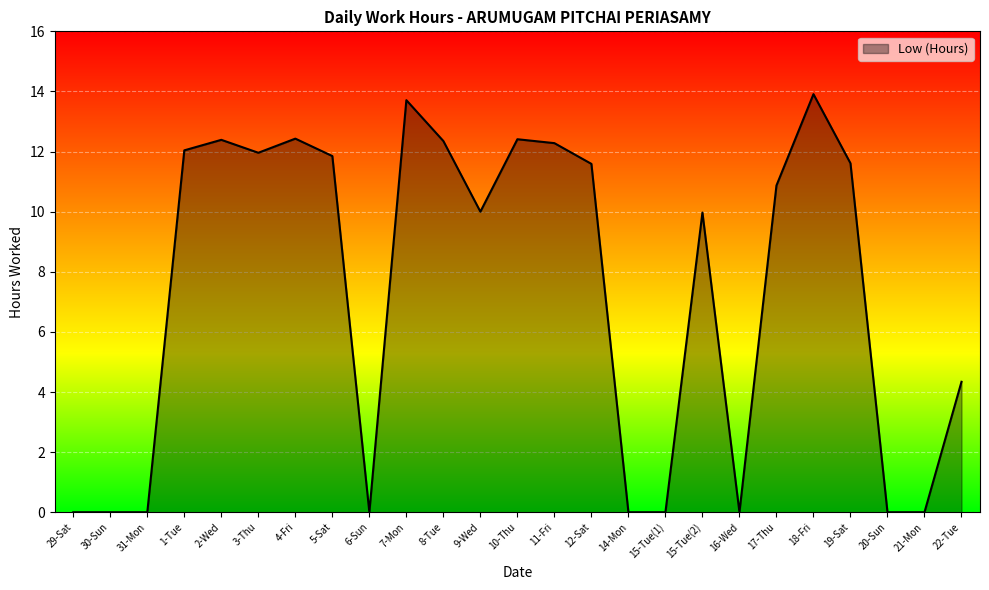

The chart shows a value of 5.9 at 1-Tue. True or false?

False